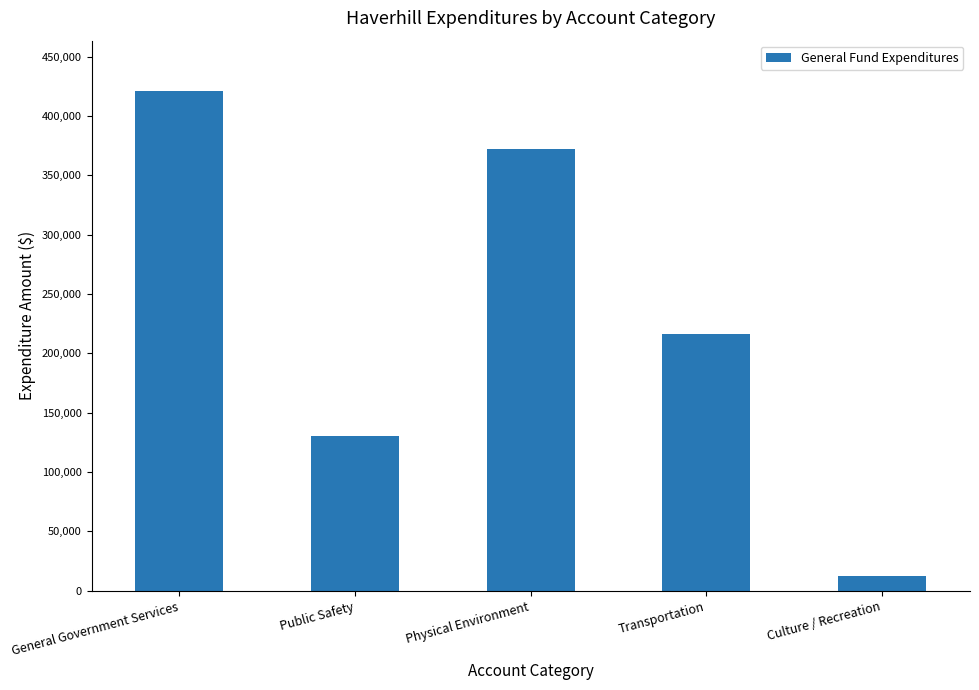

What is the ratio of the value at General Government Services to the value at Culture / Recreation?

33.1